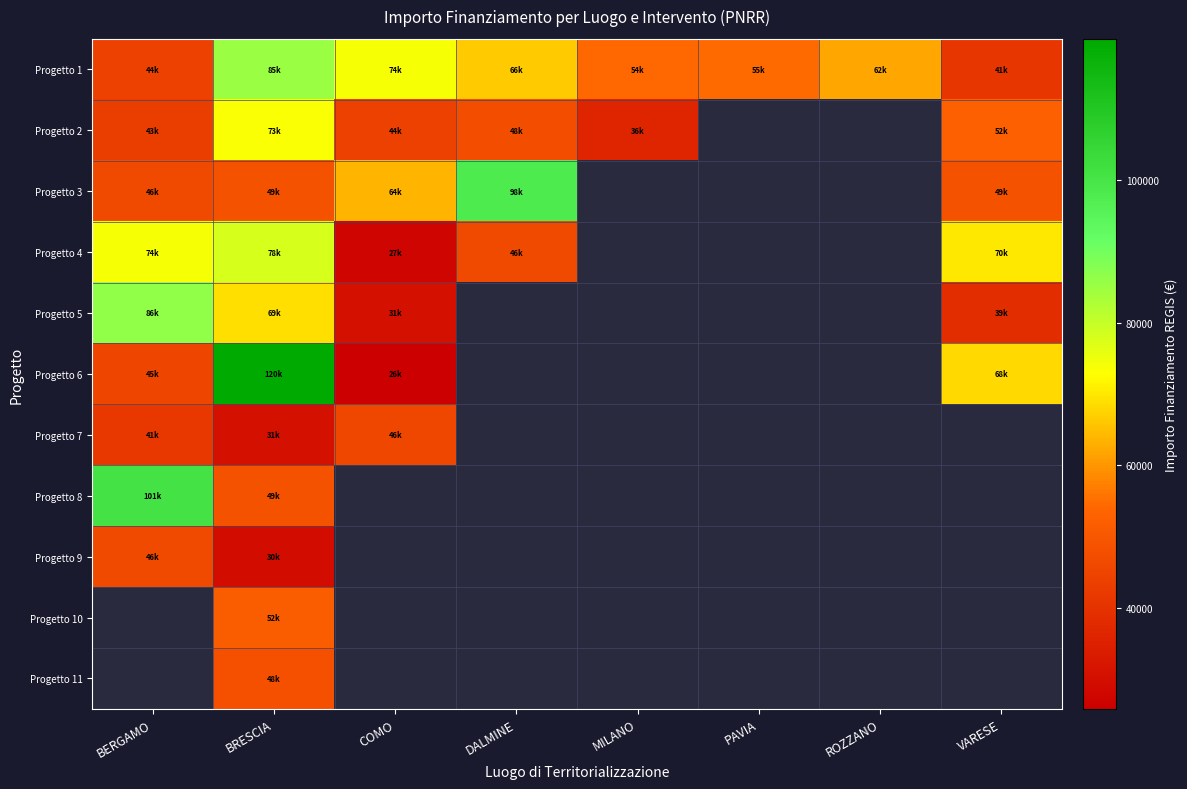

What is the spread (max minus min) of values at DALMINE?

51425.4